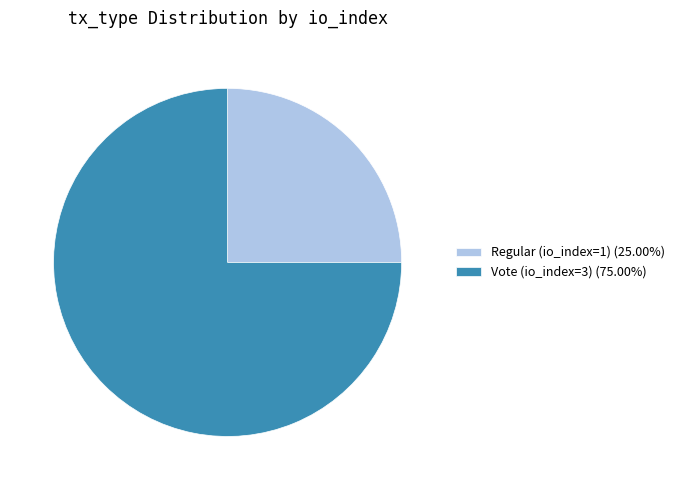

Does Regular (io_index=1) account for over 50% of the chart?

No